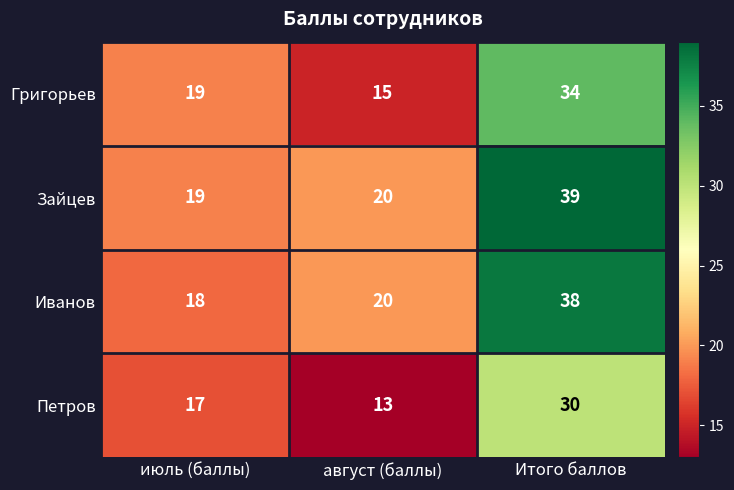

At which category does the chart reach its minimum across all series?

август (баллы)